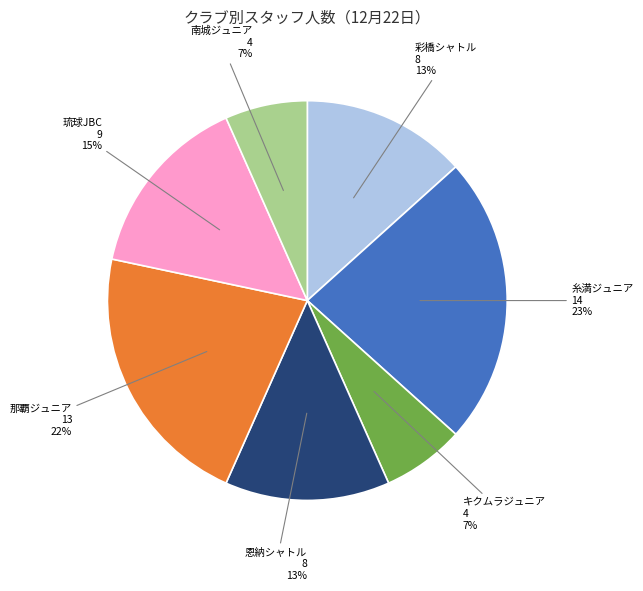

How many segments does this pie chart have?

7